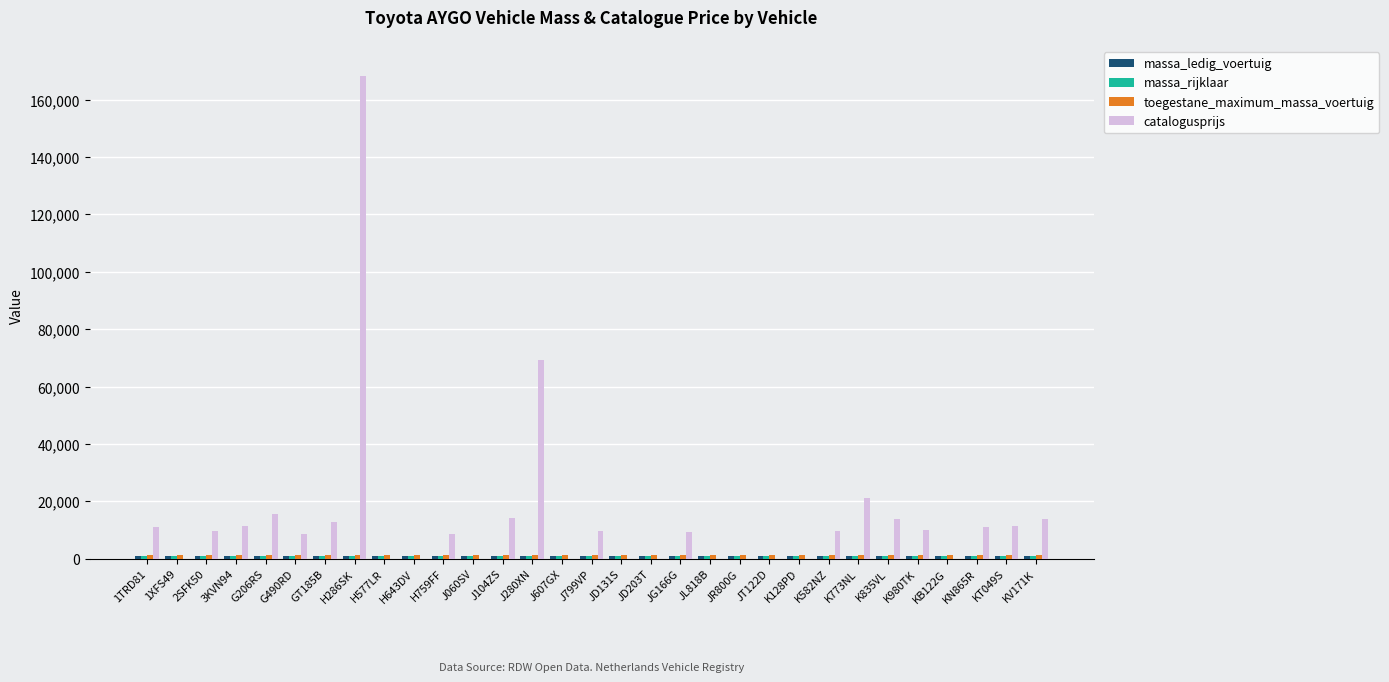

Read the catalogusprijs value at K582NZ, to the nearest 50.

9500